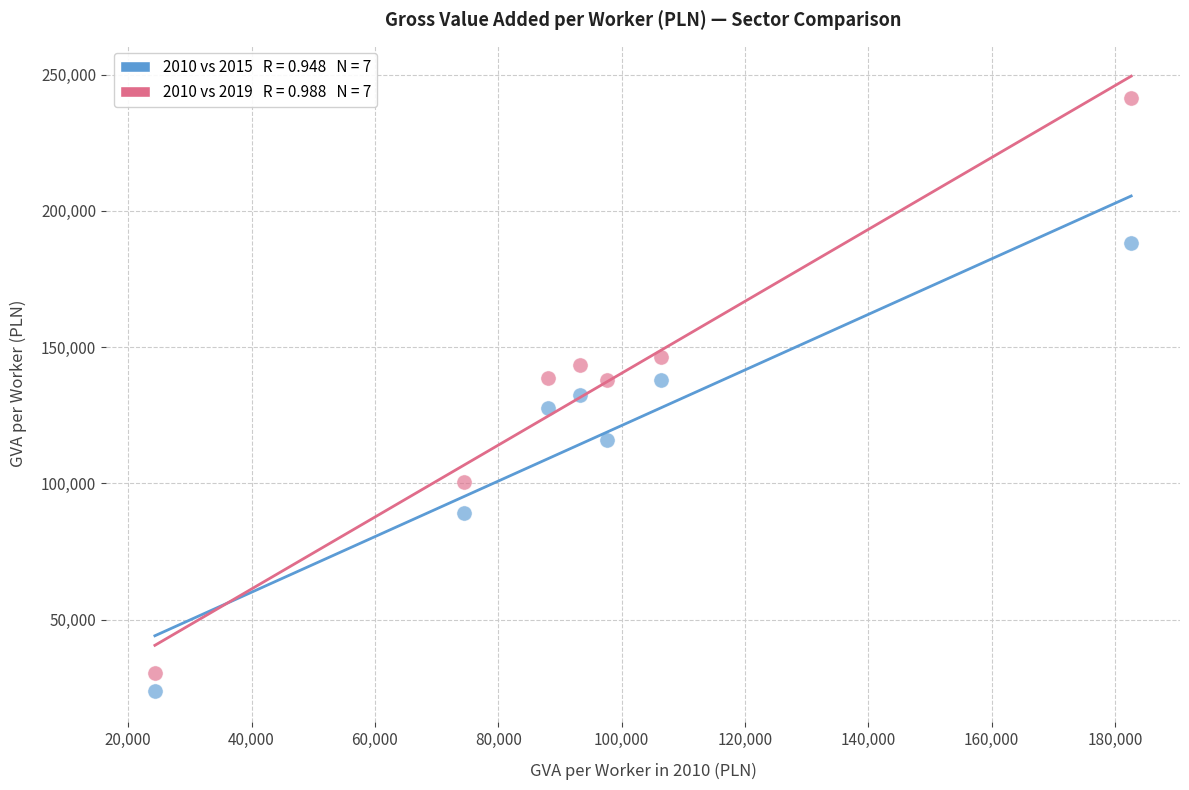

Across all data points, what is the range of Y values (max minus min)?

217791